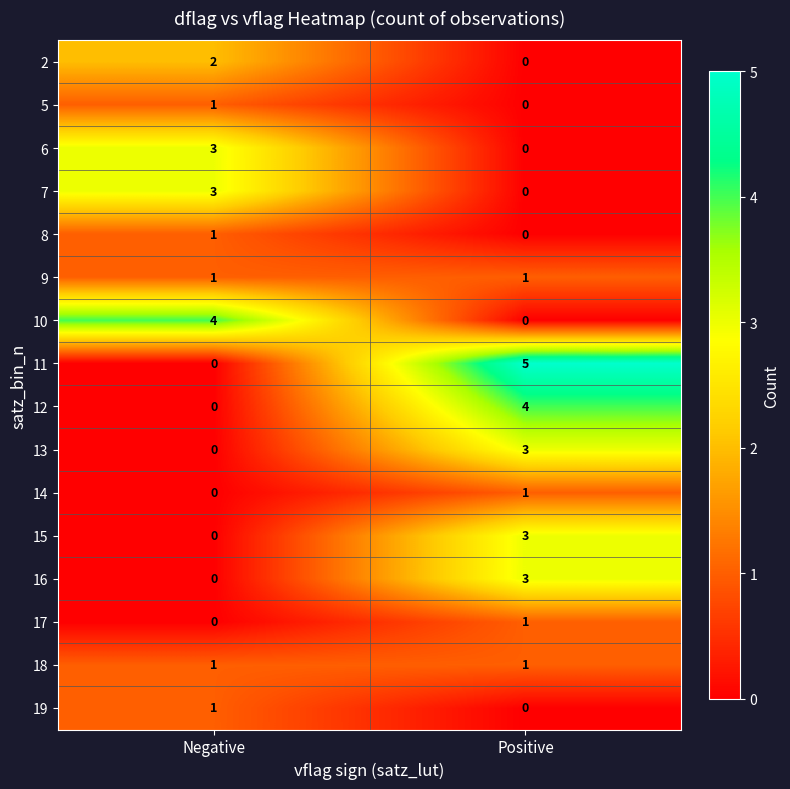

Between Negative and Positive, which series saw the biggest shift?

11